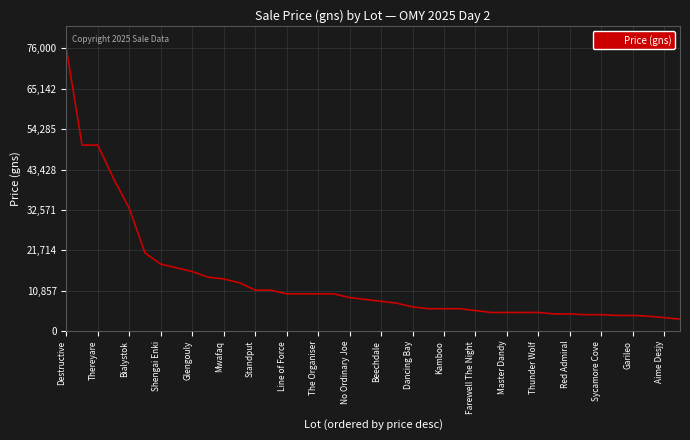

What is the minimum value shown in the chart?

3200